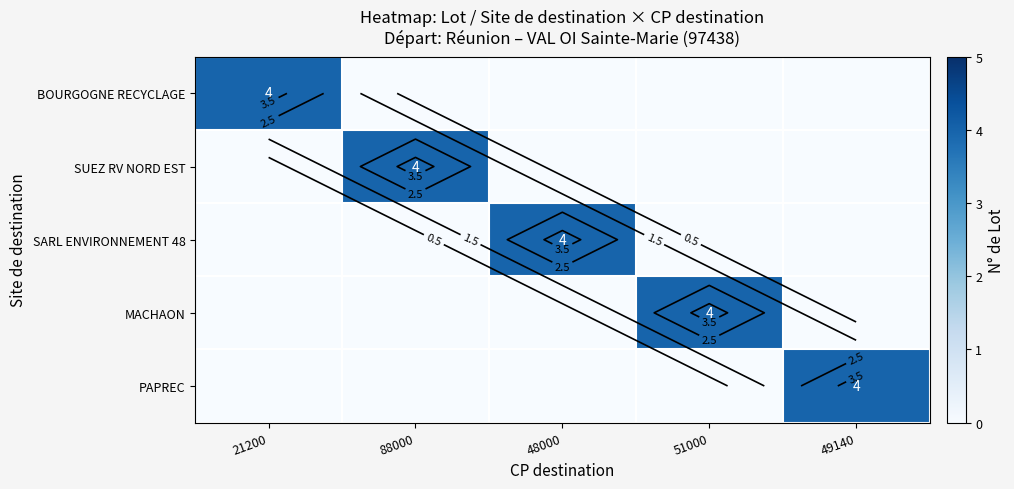

Is it true that PAPREC equals -3 at 21200?

False